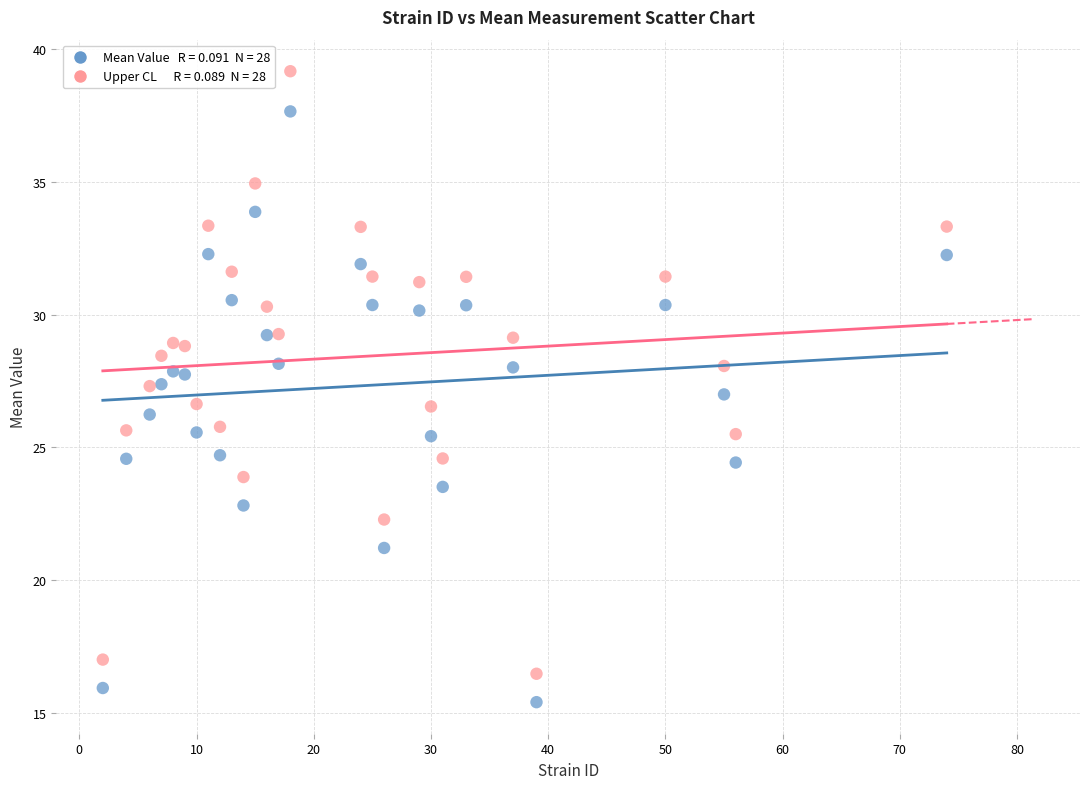

Across all data points, what is the range of X values (max minus min)?

72.0